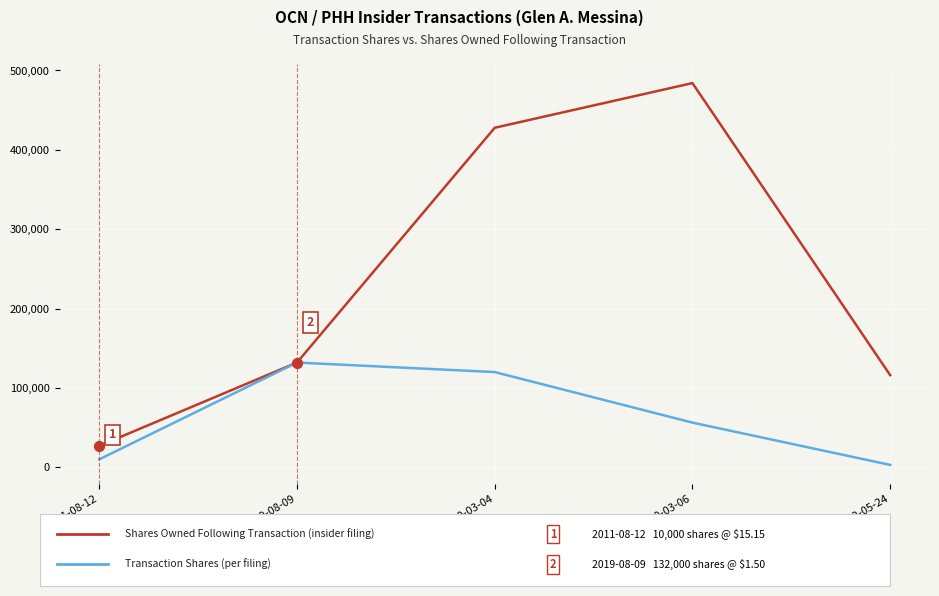

At which category does the chart reach its peak across all series?

2020-03-06